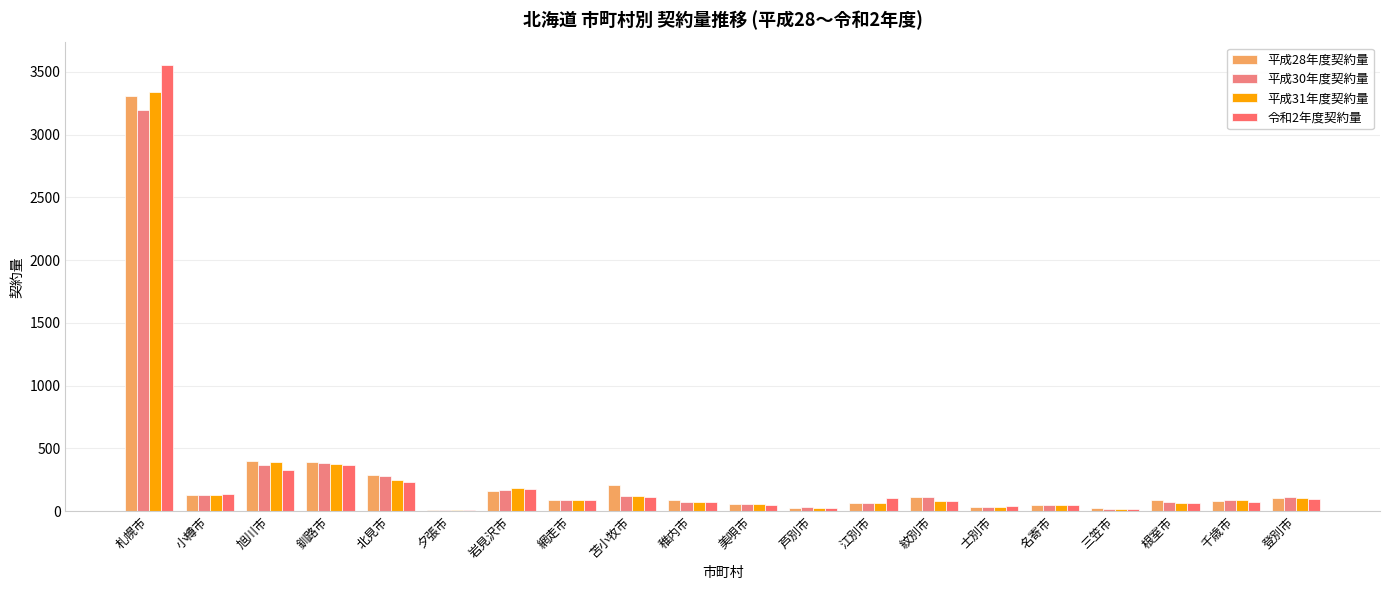

Are the bars grouped side by side (vs. stacked)?

Yes